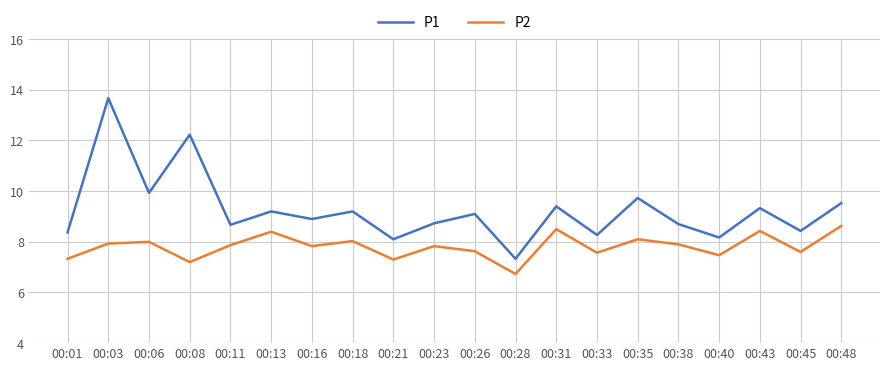

What is the difference between the P2 values at 00:23 and 00:43?

0.6